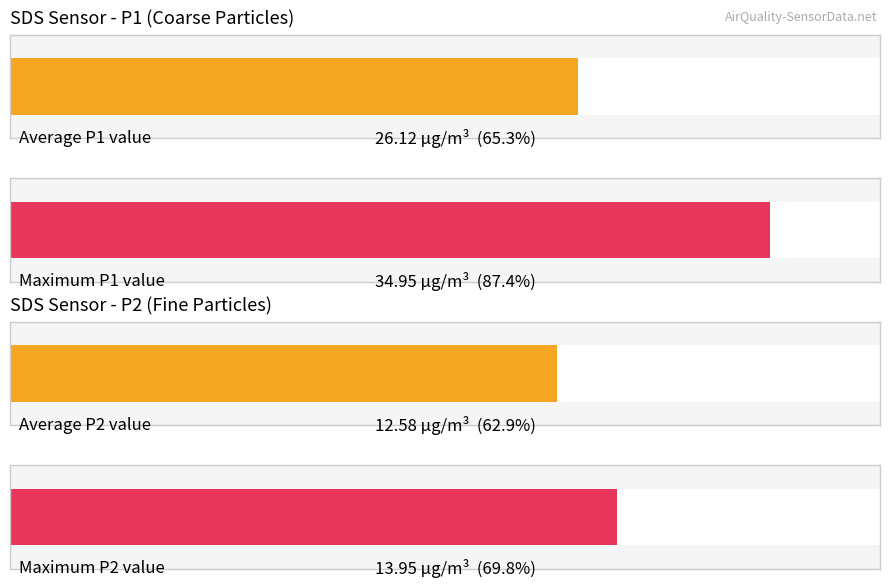

What is the difference between the highest and lowest values at 00:18?

9.0